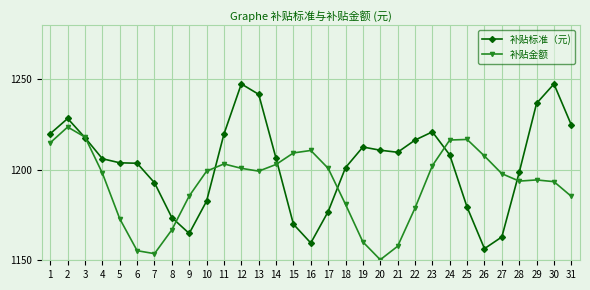

Is this an area chart (filled region under the line)?

No